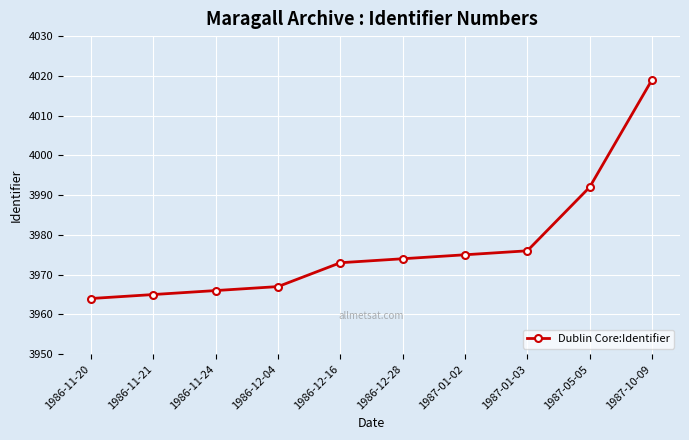

Does the chart have visible grid lines?

Yes